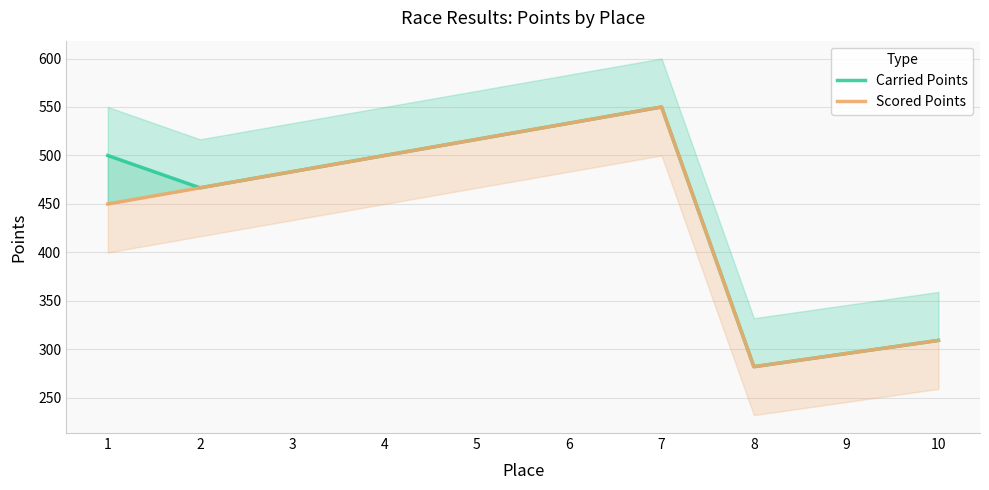

List the series in order of their peak value, highest first.

Carried Points, Scored Points